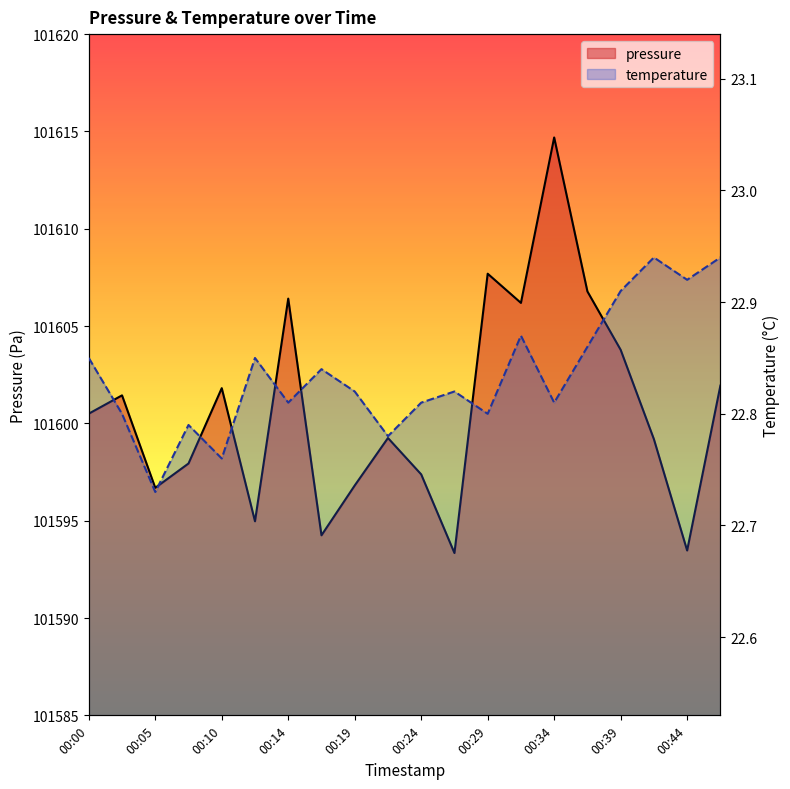

How many categories are shown in the chart?

20